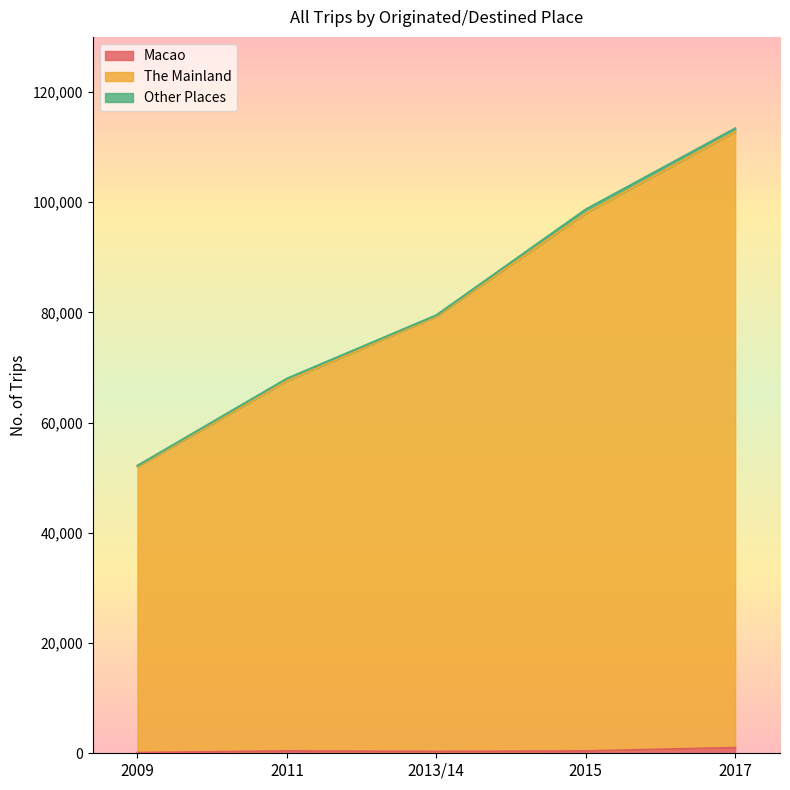

How many The Mainland values are between 67600 and 98000?

3